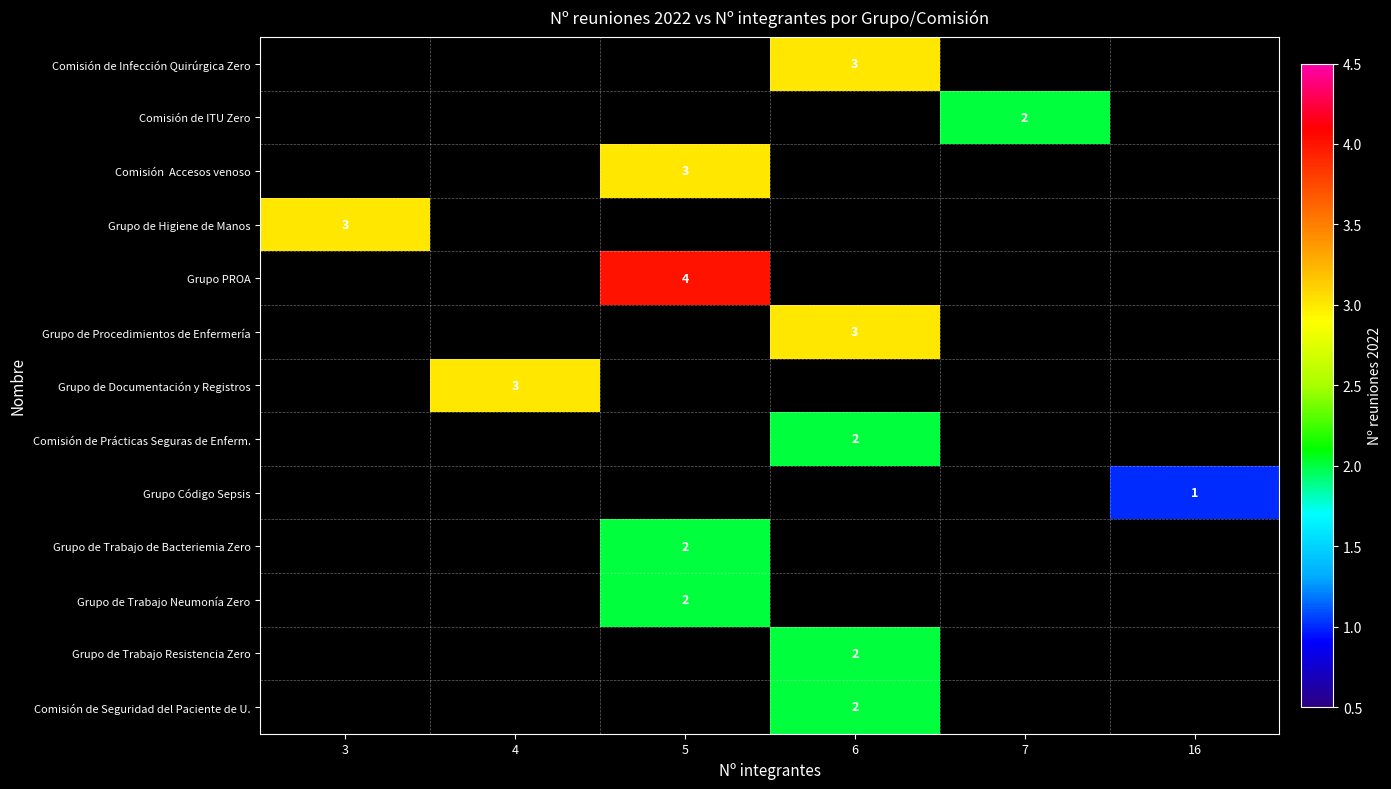

What is the greatest value displayed?

4.0